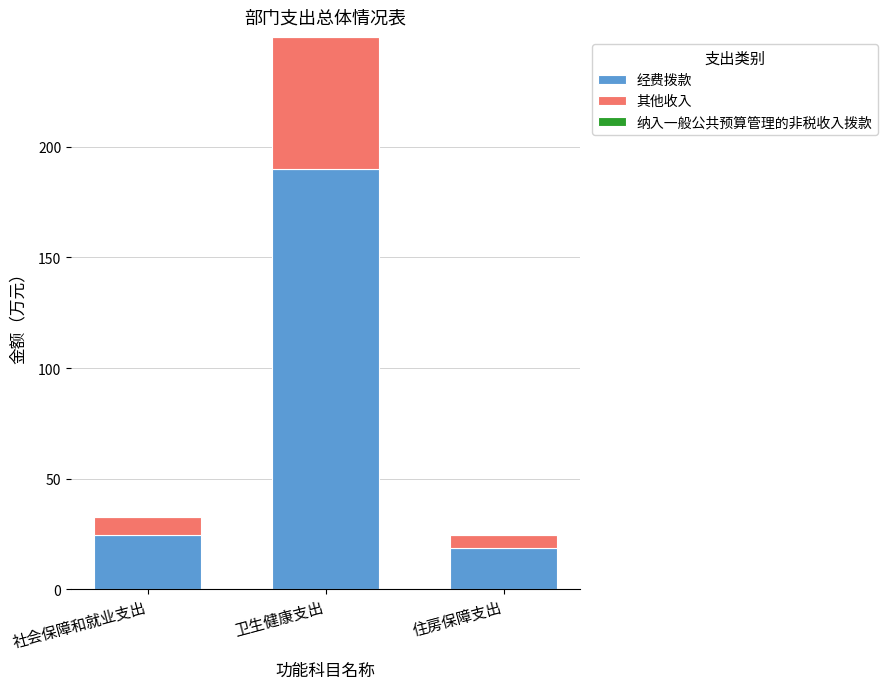

List the labels in order of 经费拨款 value, largest first.

卫生健康支出, 社会保障和就业支出, 住房保障支出